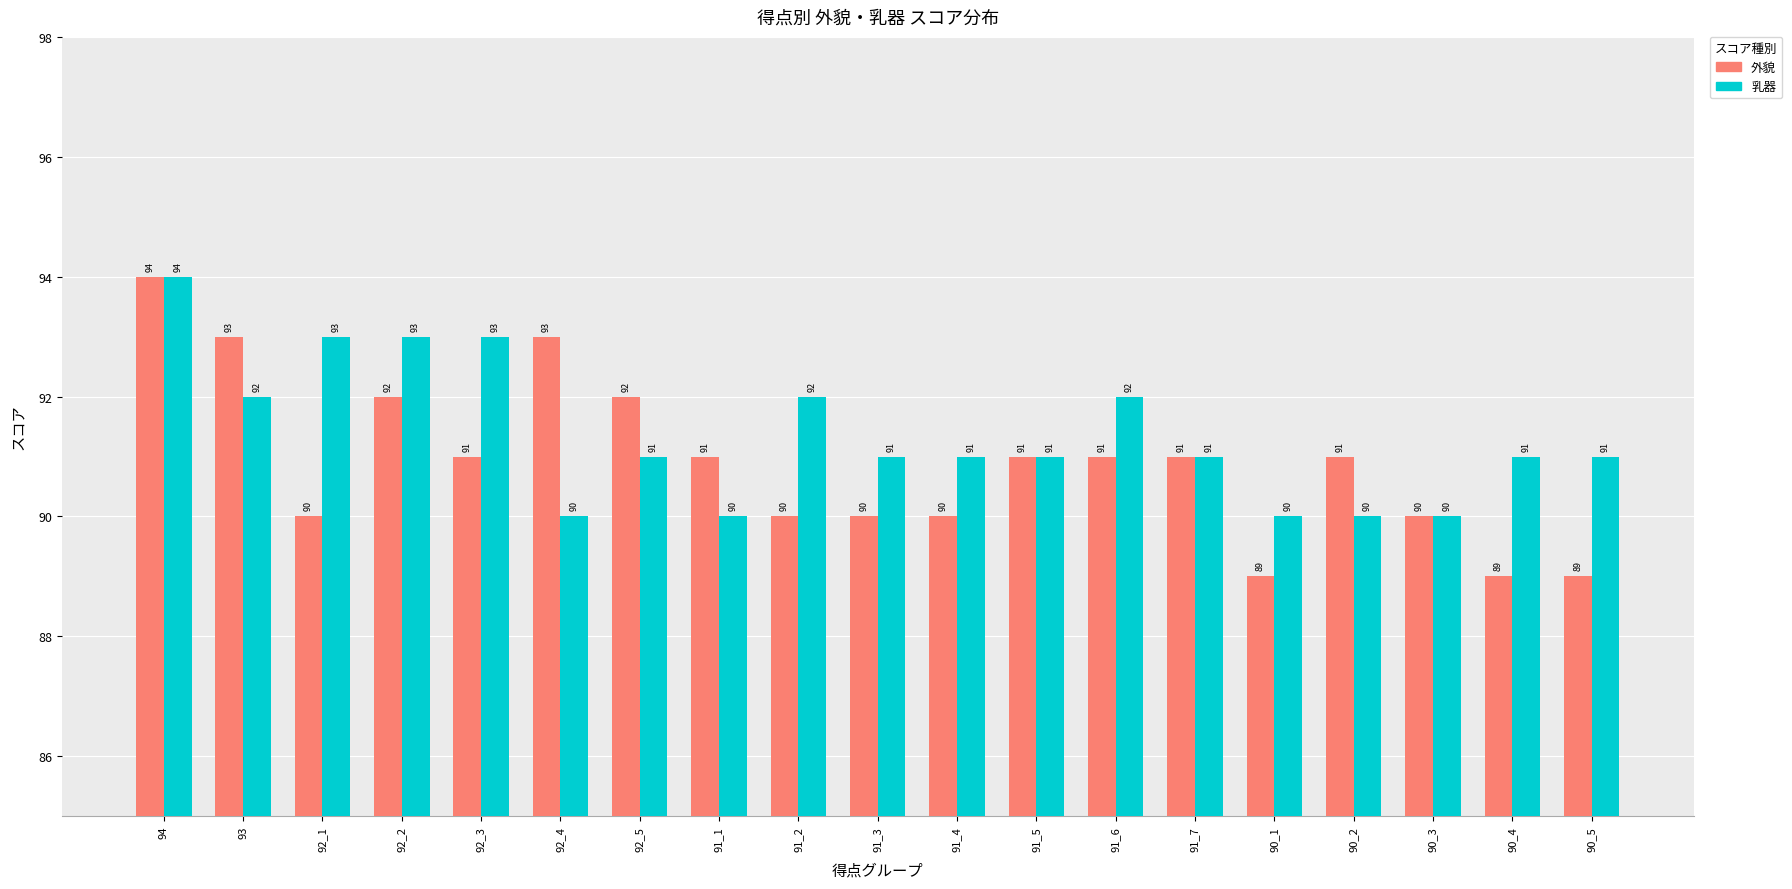

What is the approximate value of 外貌 at 91_2?

90